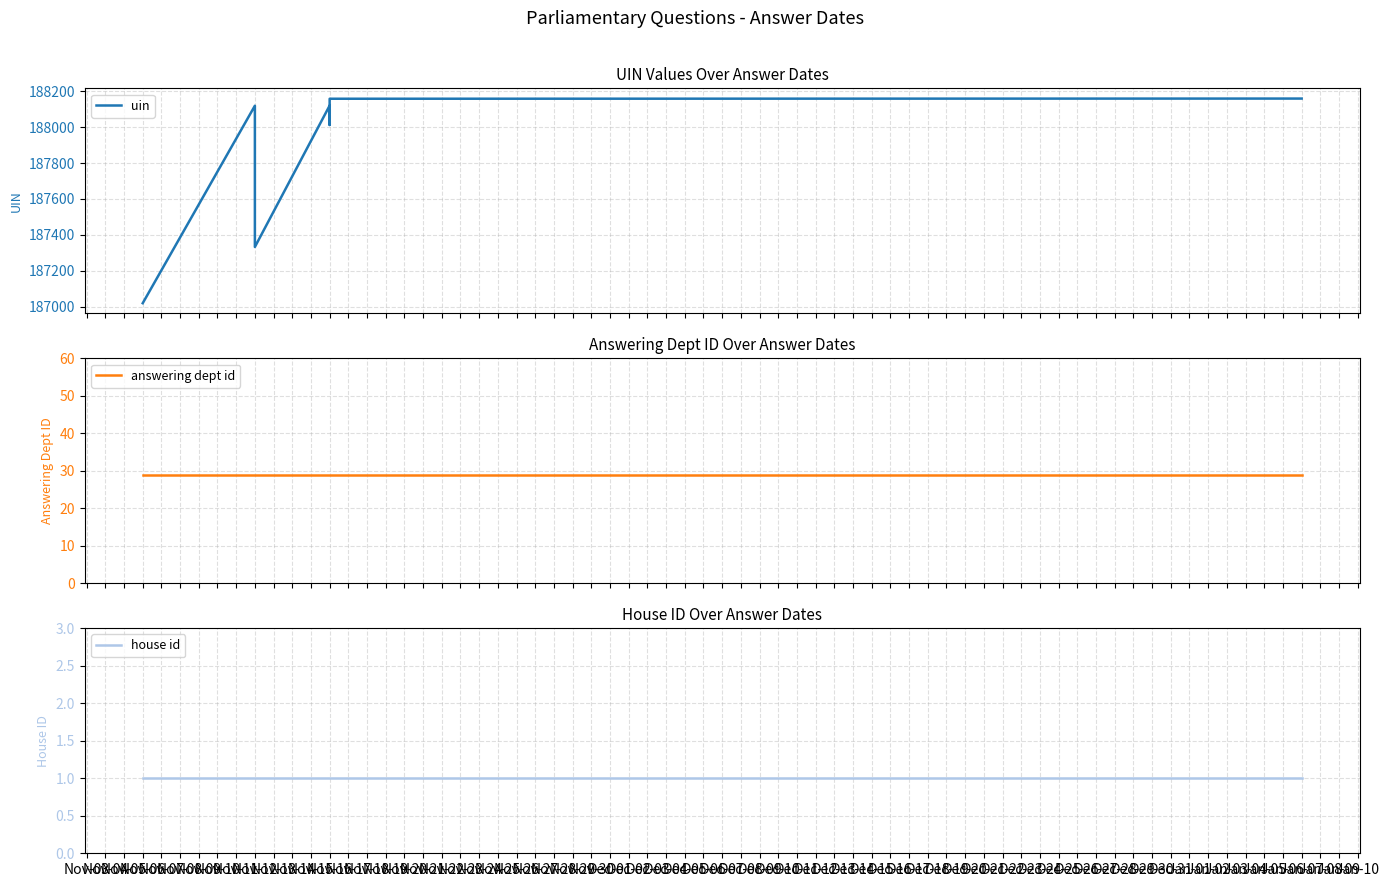

Which series has the largest total across all categories?

uin